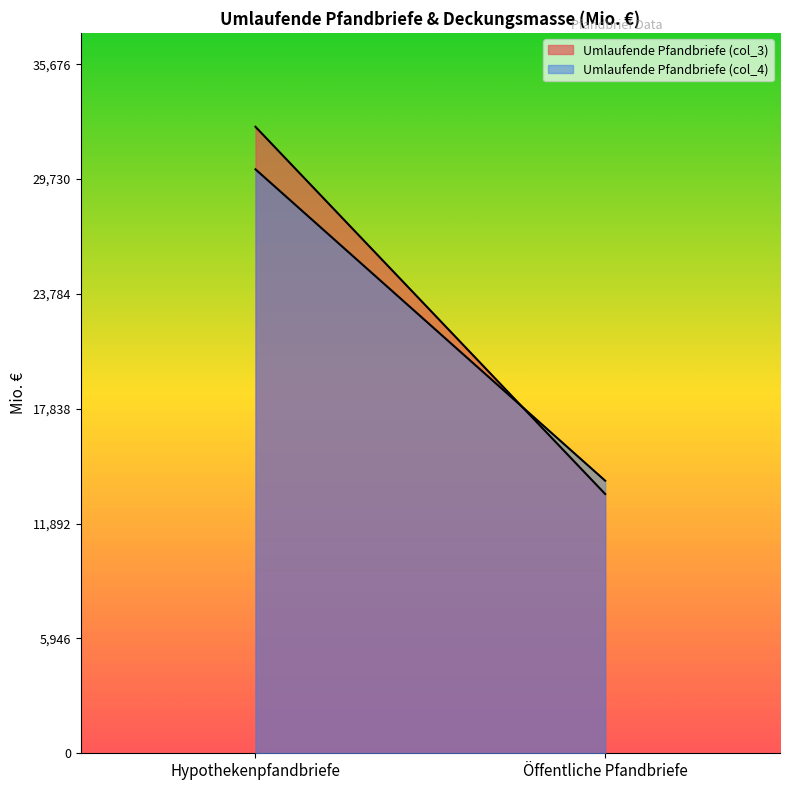

What is the difference between the maximum and minimum values in the Umlaufende Pfandbriefe (col_3) series?

19008.8